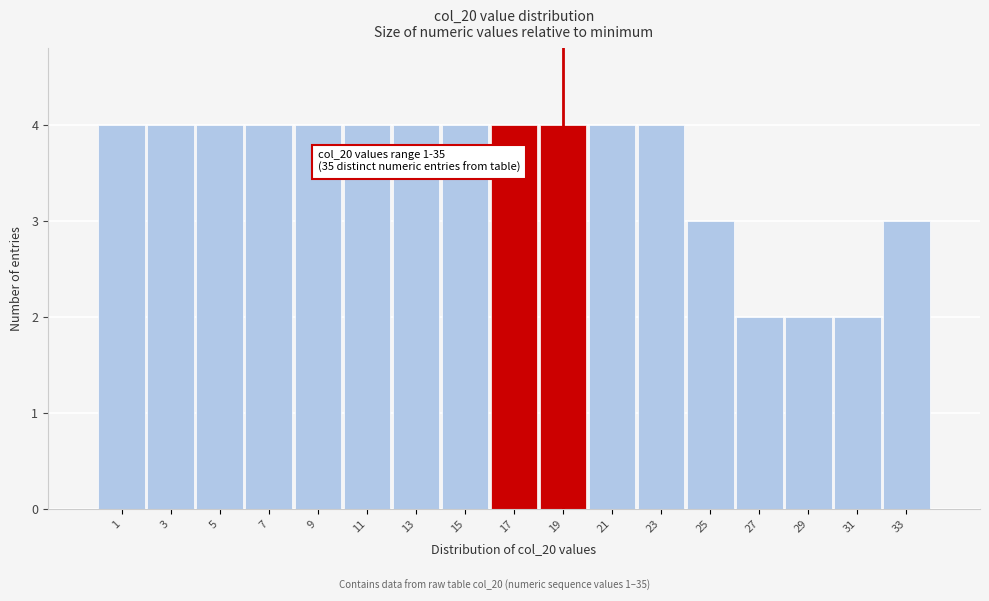

Reading left to right, transcribe all the data shown in this chart.

1=4	3=4	5=4	7=4	9=4	11=4	13=4	15=4	17=4	19=4	21=4	23=4	25=3	27=2	29=2	31=2	33=3